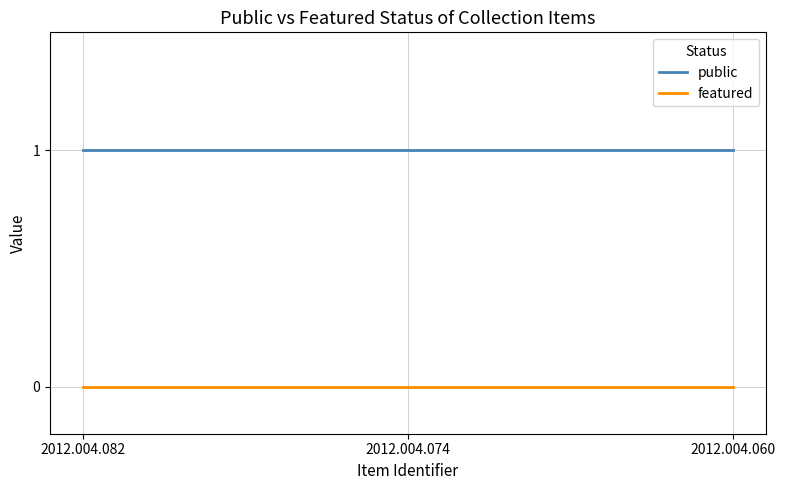

Reading left to right, transcribe all the data shown in this chart.

public: 1	1	1
featured: 0	0	0